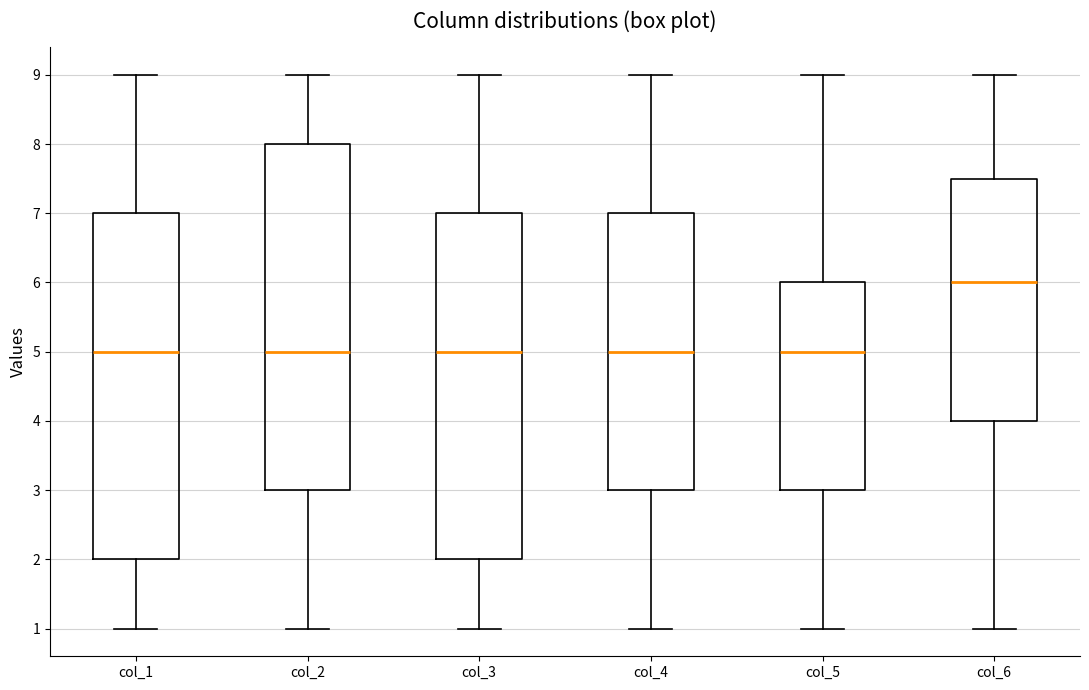

Reading left to right, read every box against the y-axis: the position of its median line, the range the box covers, and the ends of its whiskers. The values are not printed on the chart, so give them approximately, as read against the axis.

col_1: median 5.0, box 2.0 to 7.0, whiskers 1.0 to 9.0
col_2: median 5.0, box 3.0 to 8.0, whiskers 1.0 to 9.0
col_3: median 5.0, box 2.0 to 7.0, whiskers 1.0 to 9.0
col_4: median 5.0, box 3.0 to 7.0, whiskers 1.0 to 9.0
col_5: median 5.0, box 3.0 to 6.0, whiskers 1.0 to 9.0
col_6: median 6.0, box 4.0 to 7.5, whiskers 1.0 to 9.0